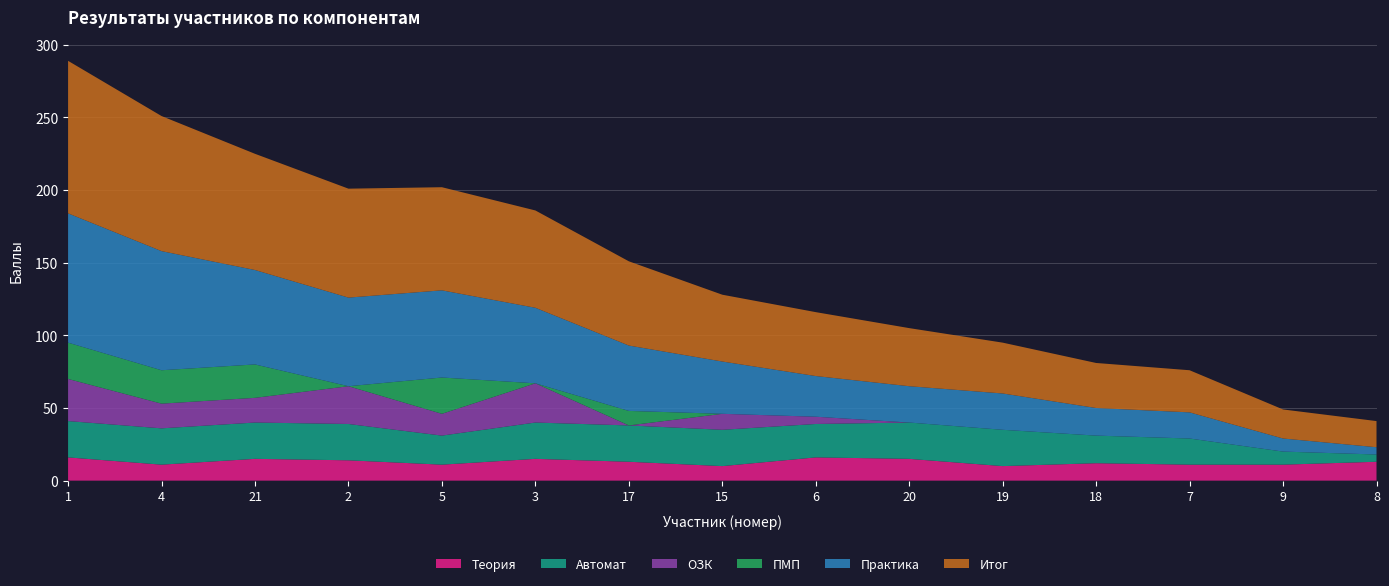

Reading left to right, list all the values displayed in this chart.

Теория: 16	11	15	14	11	15	13	10	16	15	10	12	11	11	13
Автомат: 25	25	25	25	20	25	25	25	23	25	25	19	18	9	5
ОЗК: 29	17	17	26	15	27	0	11	5	0	0	0	0	0	0
ПМП: 25	23	23	0	25	0	10	0	0	0	0	0	0	0	0
Практика: 89	82	65	61	60	52	45	36	28	25	25	19	18	9	5
Итог: 105	93	80	75	71	67	58	46	44	40	35	31	29	20	18